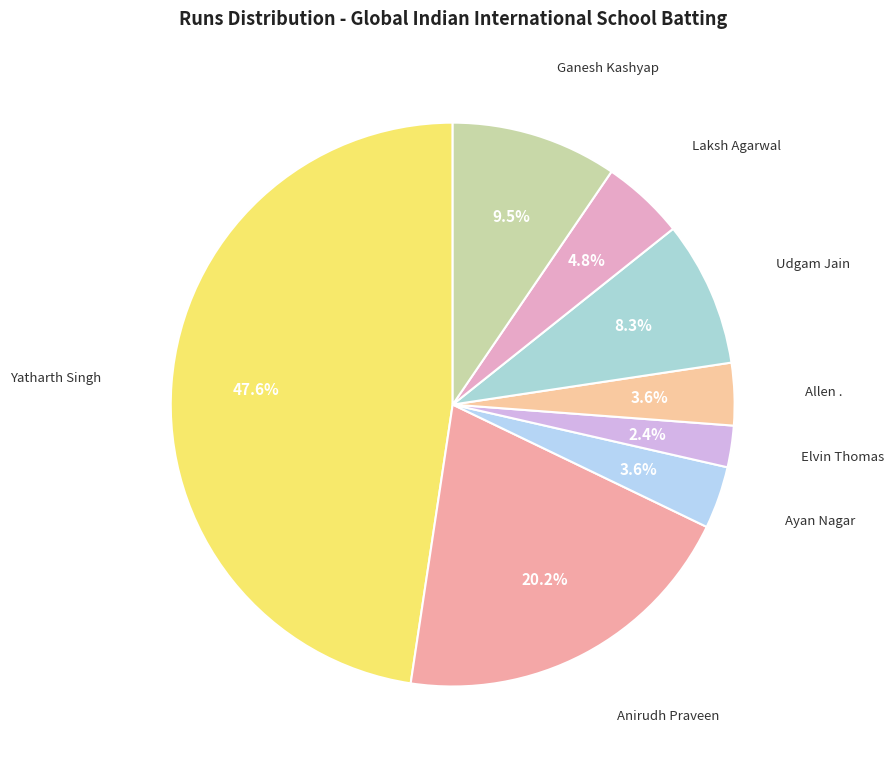

How many segments does this pie chart have?

8